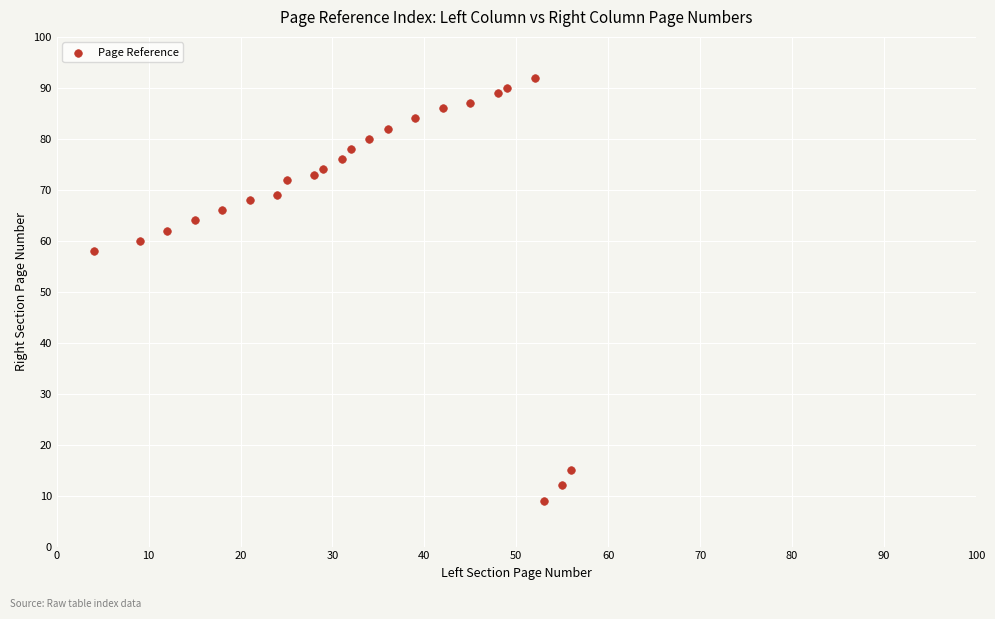

What Y value in the scatter plot is closest to 50?

58